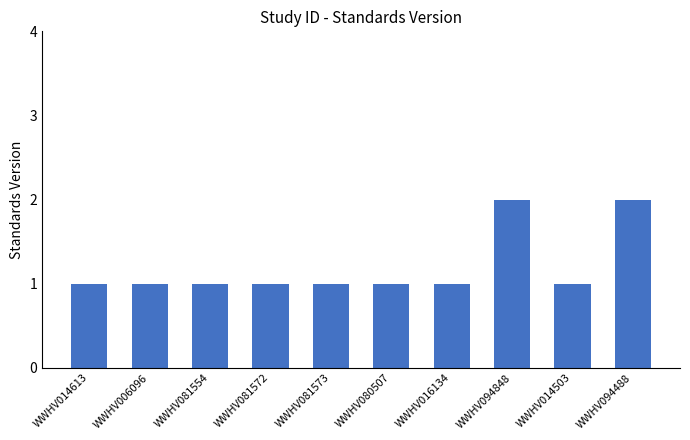

What is the average value?

1